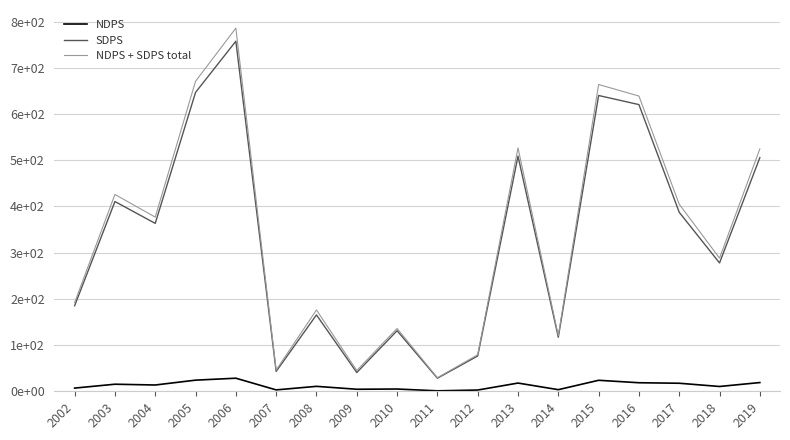

What value does the SDPS series have at 2007?

43.0